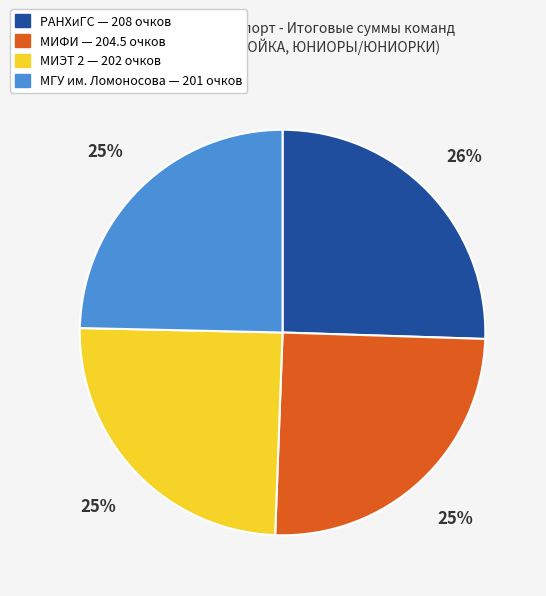

What percentage is the МИЭТ 2 — 202 очков slice, to the nearest percent?

25%